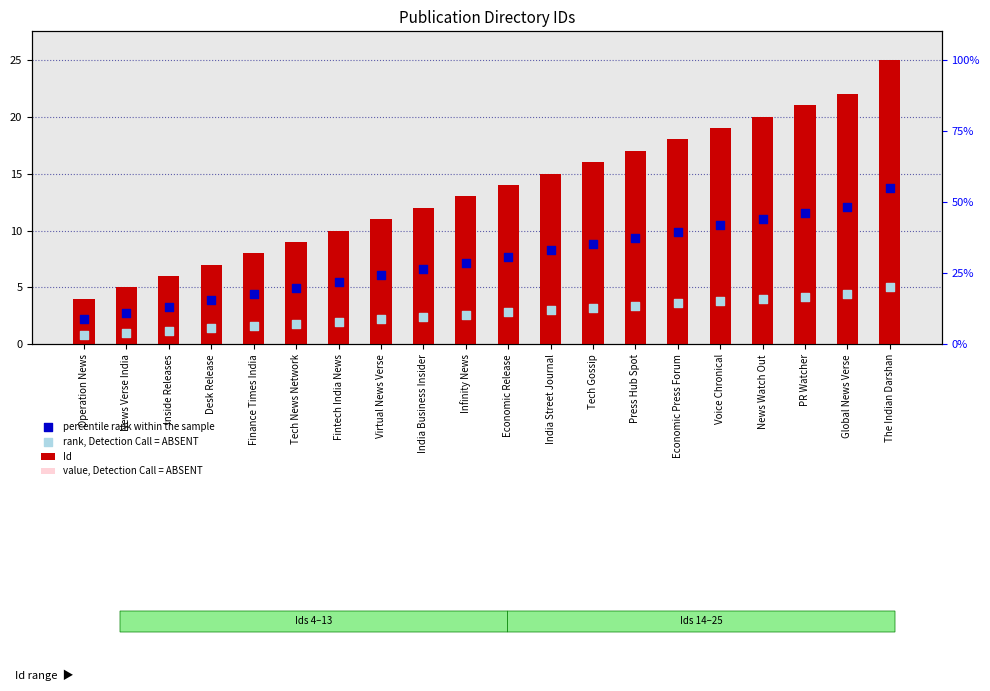

At how many categories does at least one series exceed 22?

1